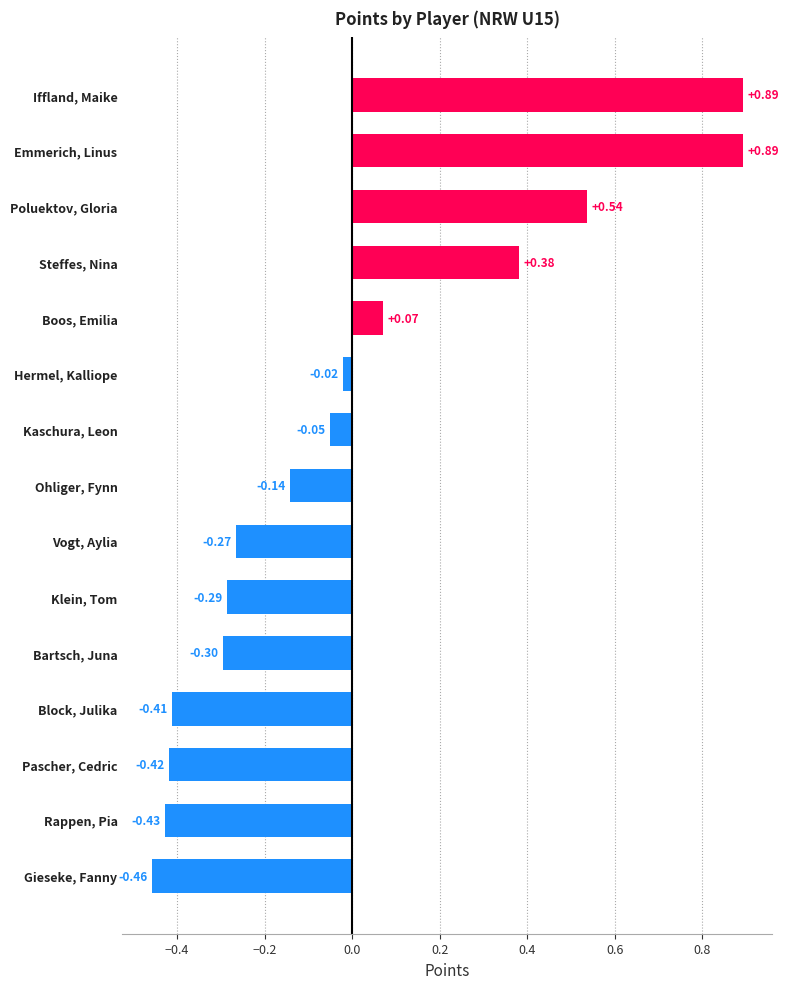

What is the difference between the values at Iffland, Maike and Vogt, Aylia?

1.2